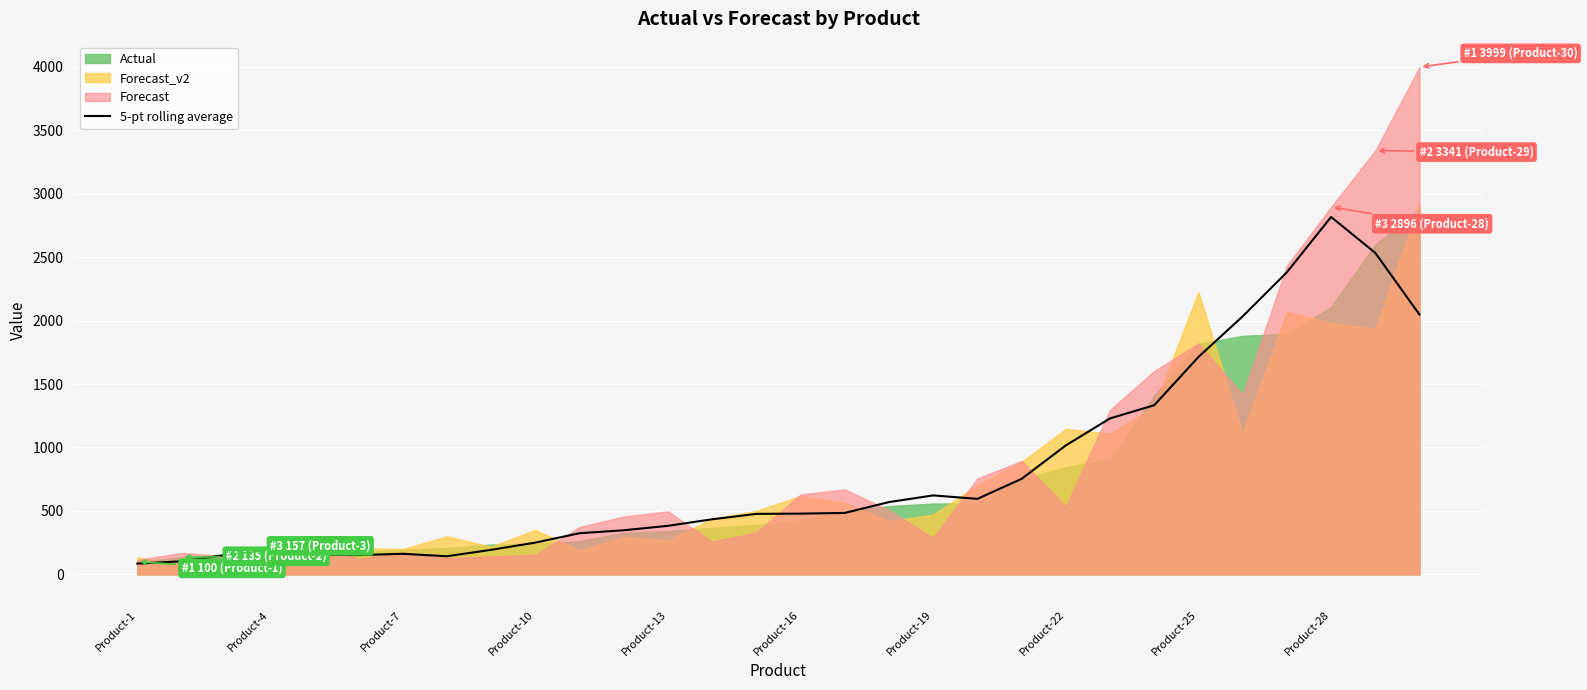

At which label does 5-pt rolling average reach its peak?

Product-28